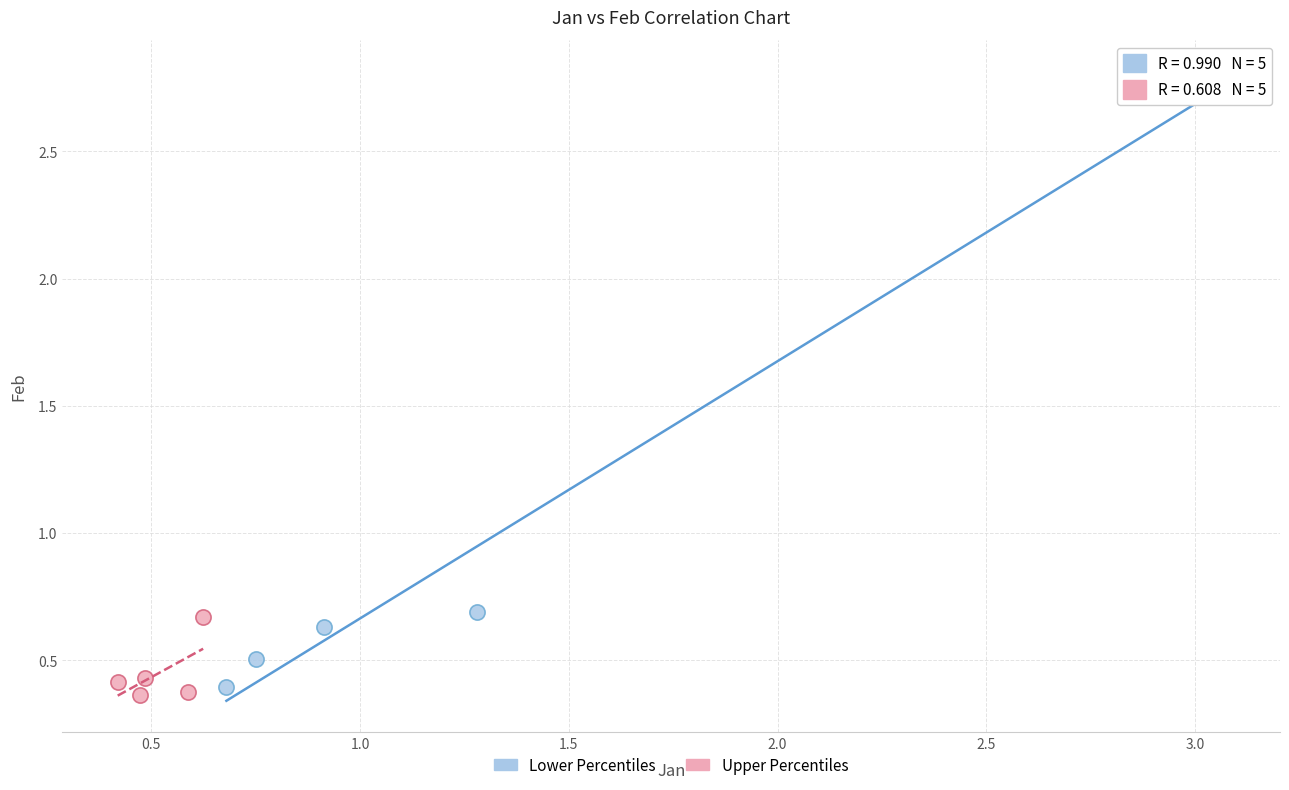

Which series reaches the minimum Y coordinate?

Upper Percentiles